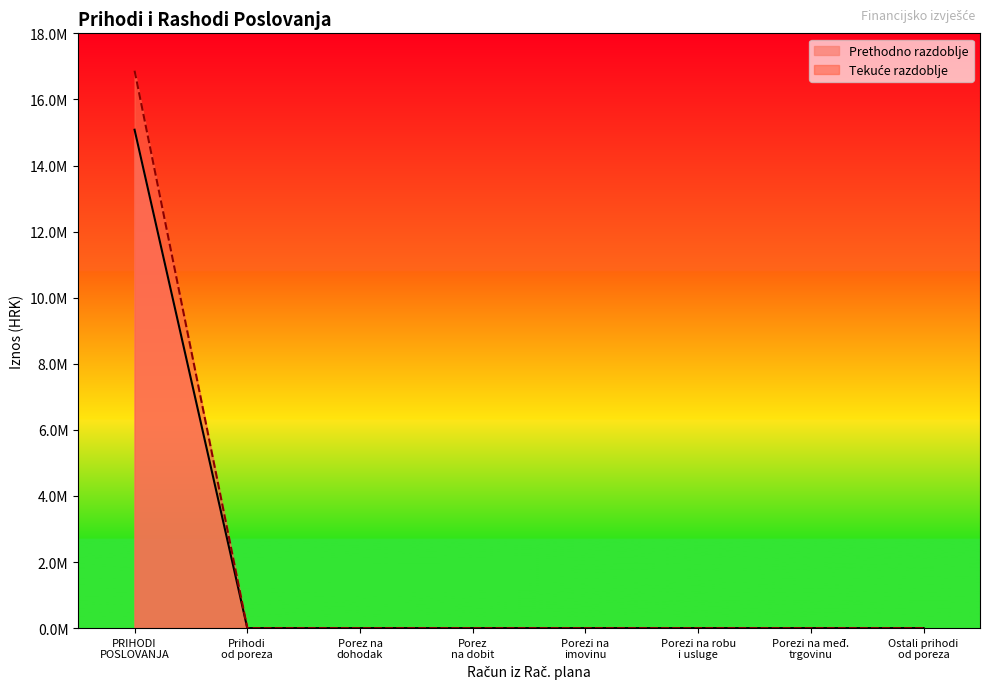

True or false: Tekuce razdoblje has a value of -9579466.4 at 611.

False